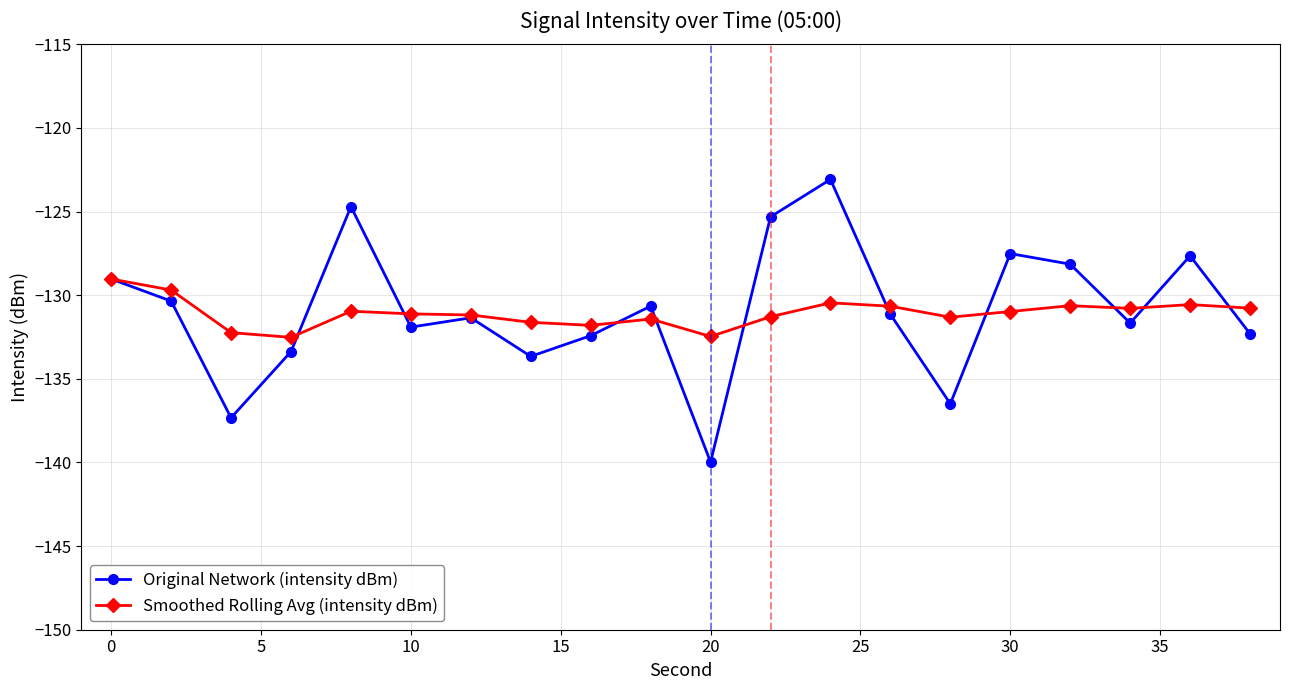

What is the sum of all Original Network (intensity dBm) values?

-2618.1